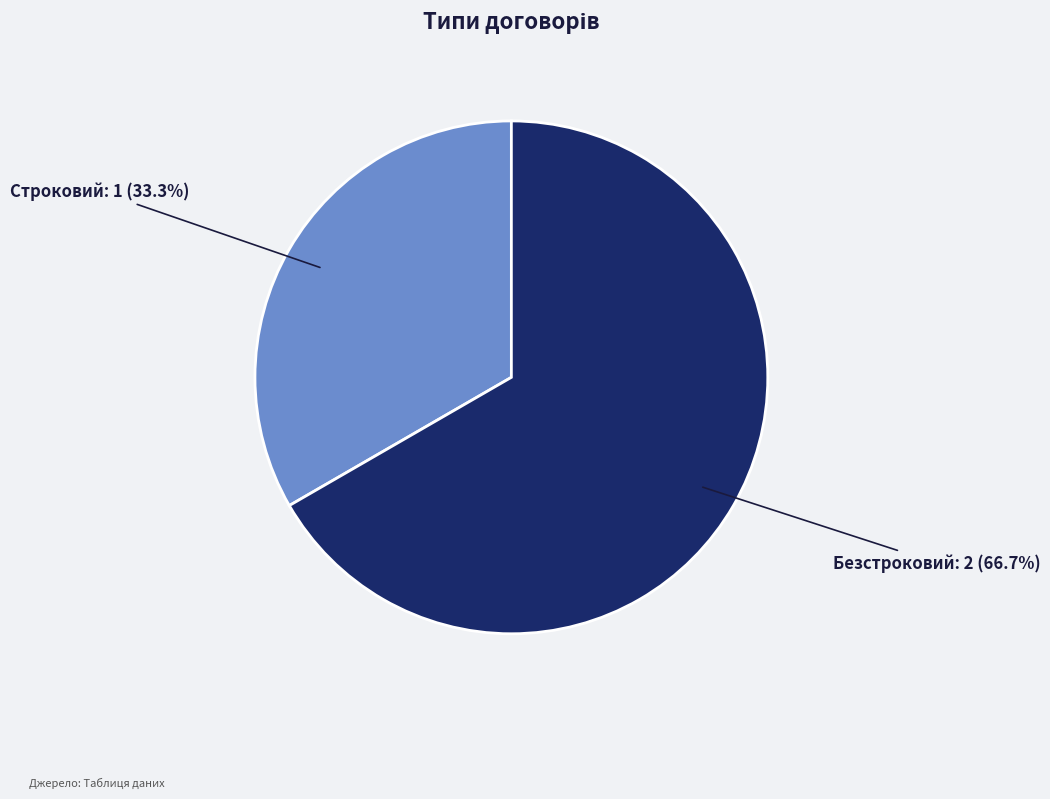

True or false: Безстроковий accounts for 81% of the total.

False